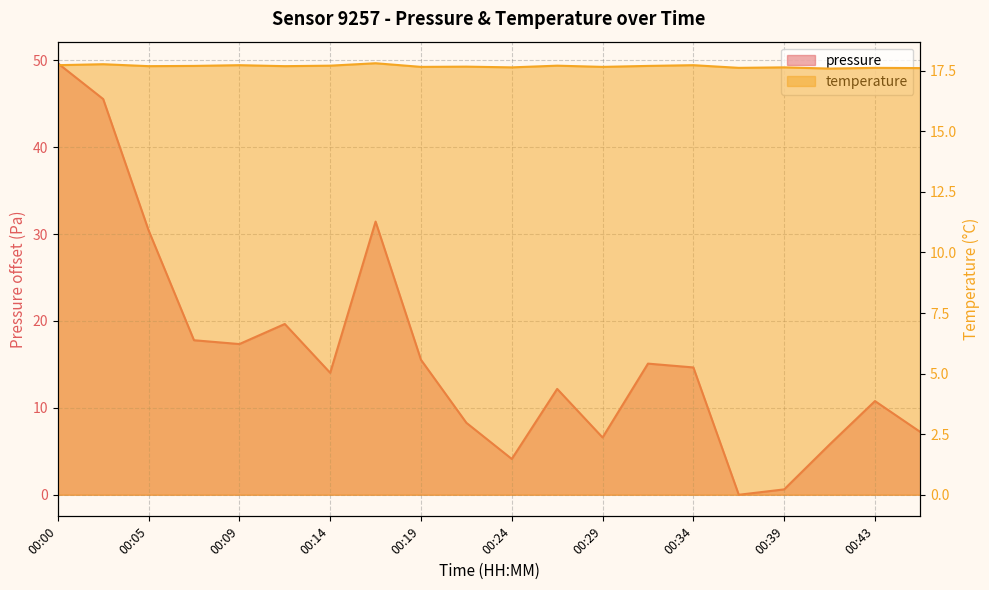

True or false: pressure and temperature cross at least once.

True